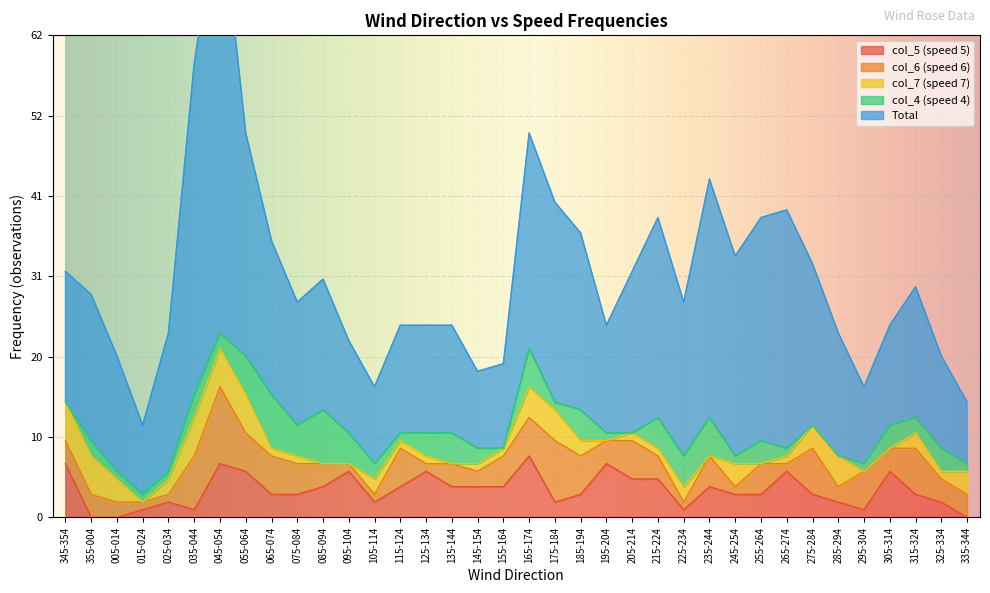

Rank the series by their maximum value, from lowest to highest.

col_7 (speed 7), col_4 (speed 4), col_5 (speed 5), col_6 (speed 6), Total